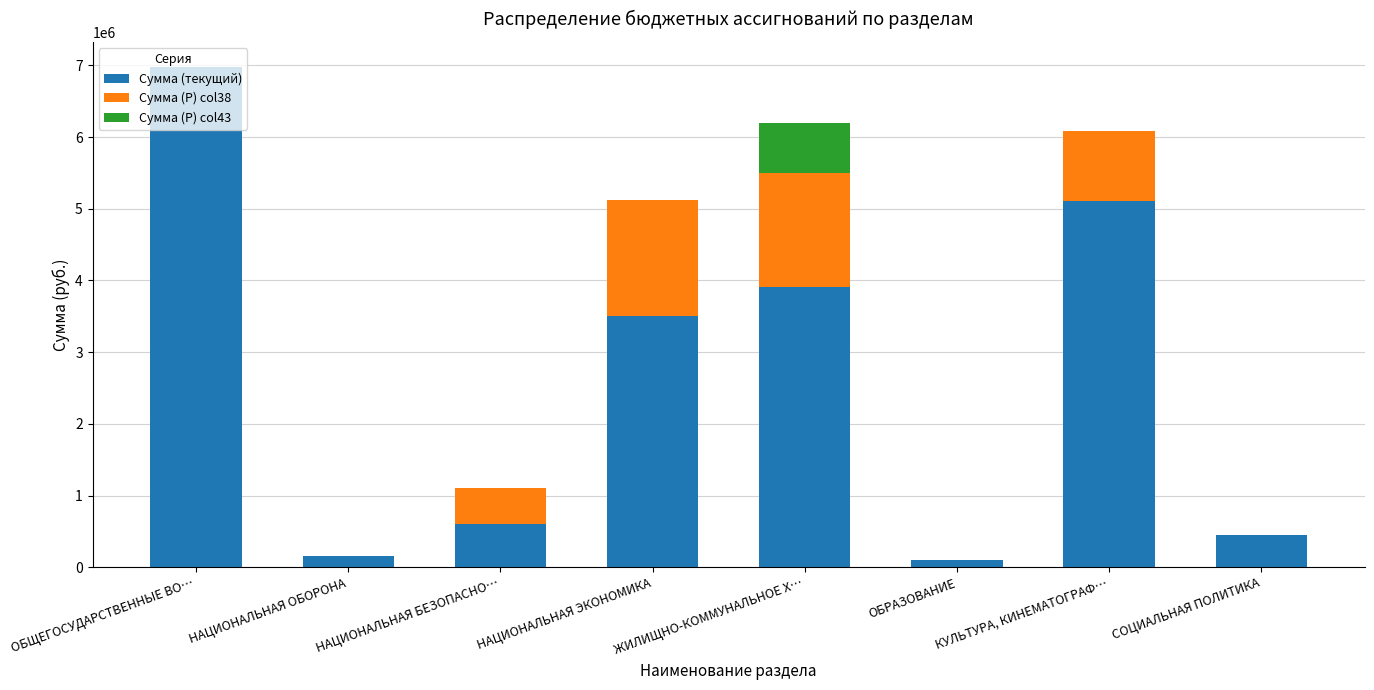

True or false: Сумма (текущий) has a value of 454520.0 at СОЦИАЛЬНАЯ ПОЛИТИКА.

True